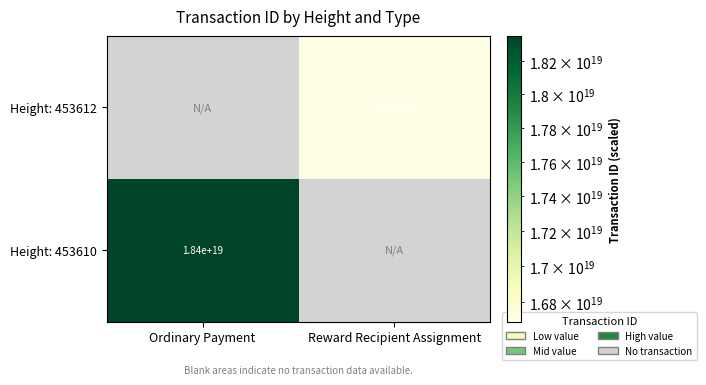

Is it true that Height: 453612 equals 6784096295024858112 at Reward Recipient Assignment?

False